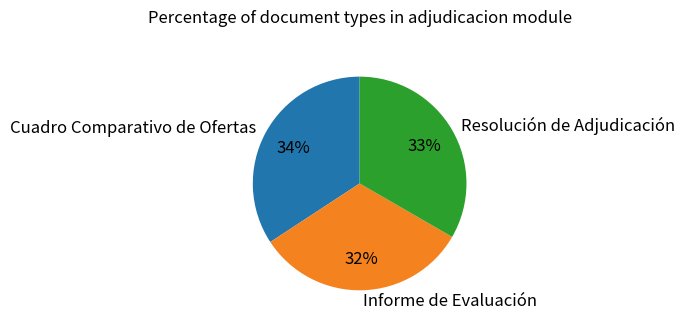

Is it true that Resolución de Adjudicación is 33% of the pie?

True